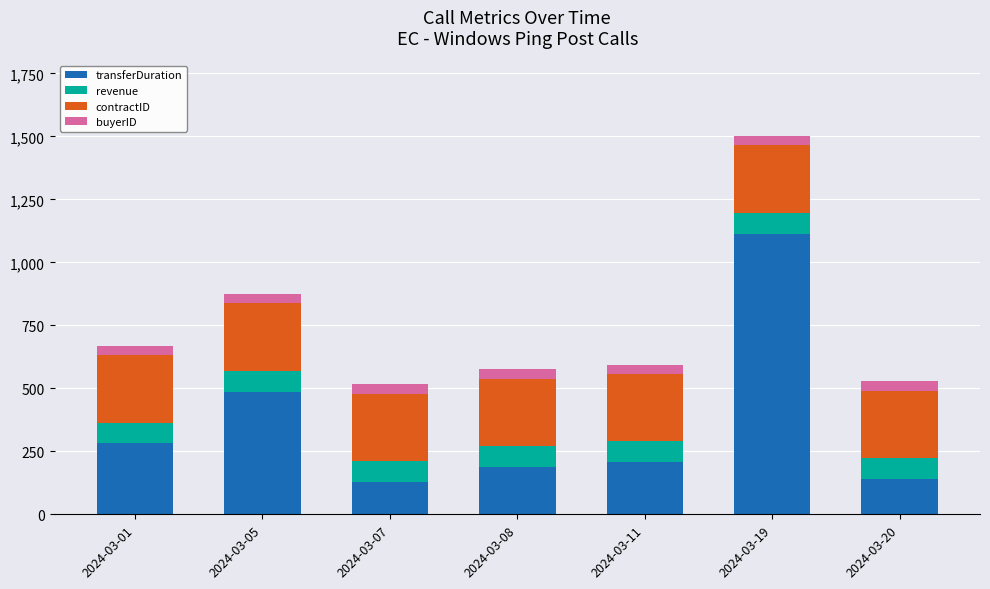

At which category is the sum across all series the highest?

2024-03-19